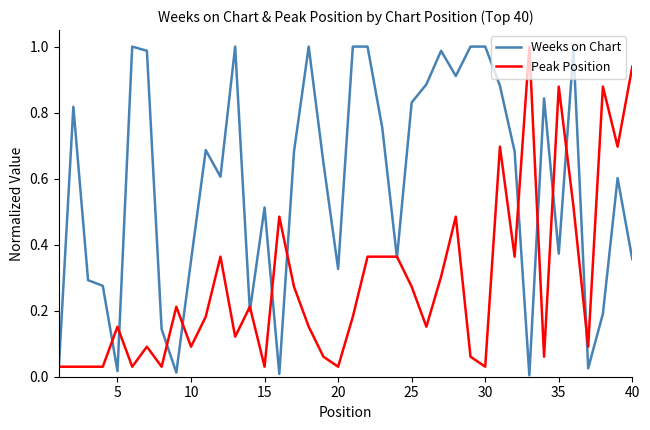

Which series has the largest total across all categories?

Weeks on Chart